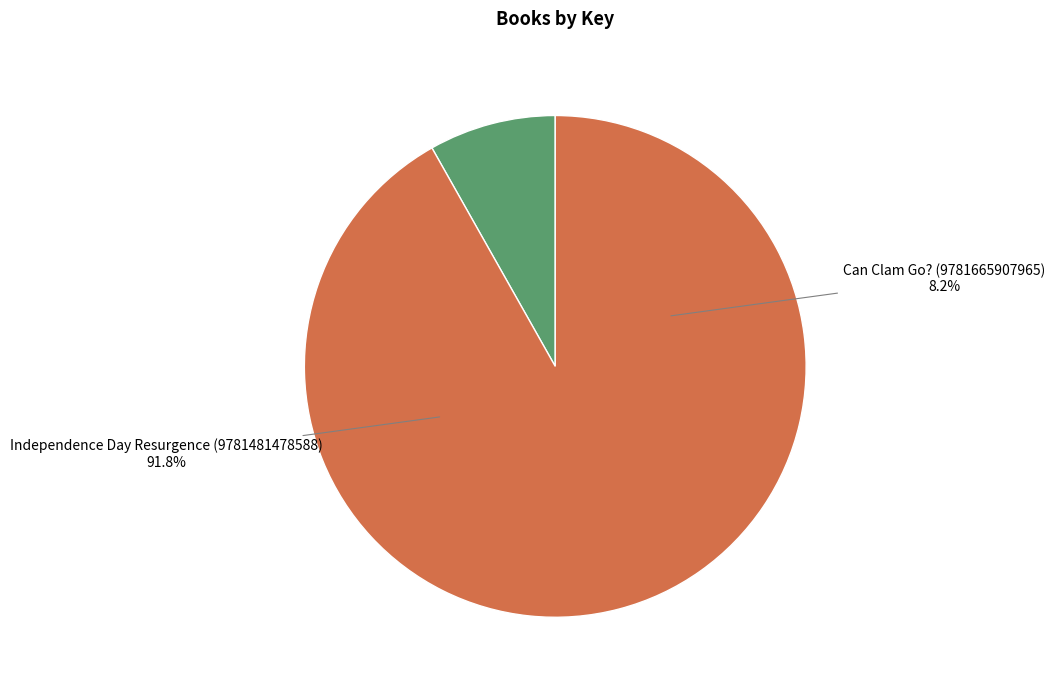

To the nearest percent, what is the combined percentage of Can Clam Go? (9781665907965) and Independence Day Resurgence (9781481478588)?

100%